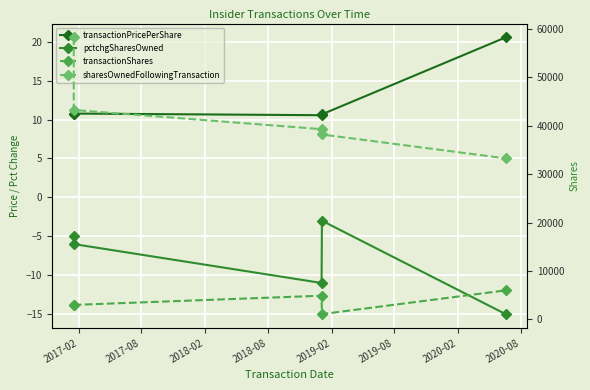

What is the difference between the pctchgSharesOwned values at 2018-02 and 2017-08?

5.0